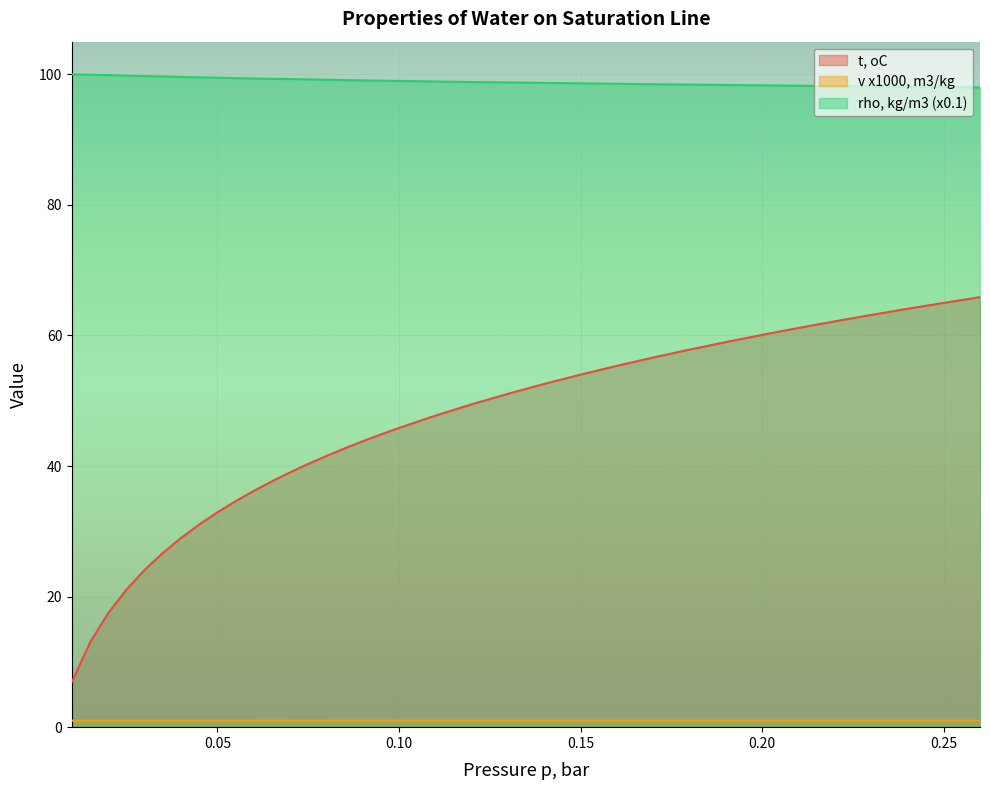

True or false: t, oC and v x1000, m3/kg cross at least once.

False